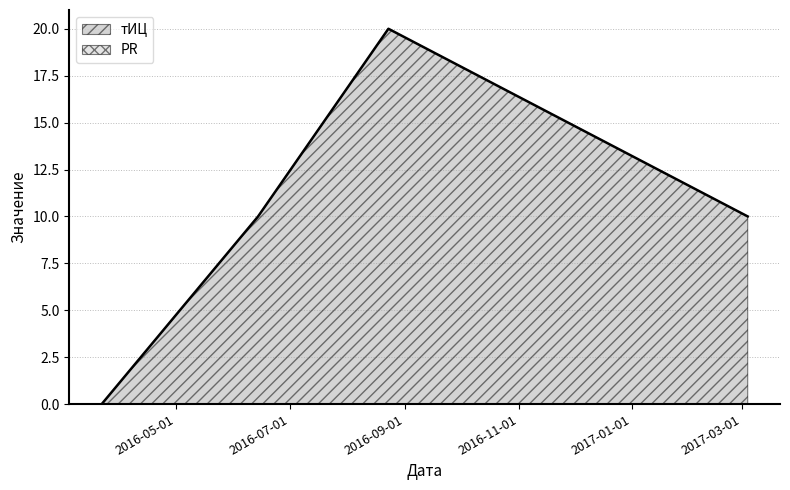

Rank the categories by value from highest to lowest.

2016-08-23, 2016-06-14, 2017-03-04, 2016-03-22